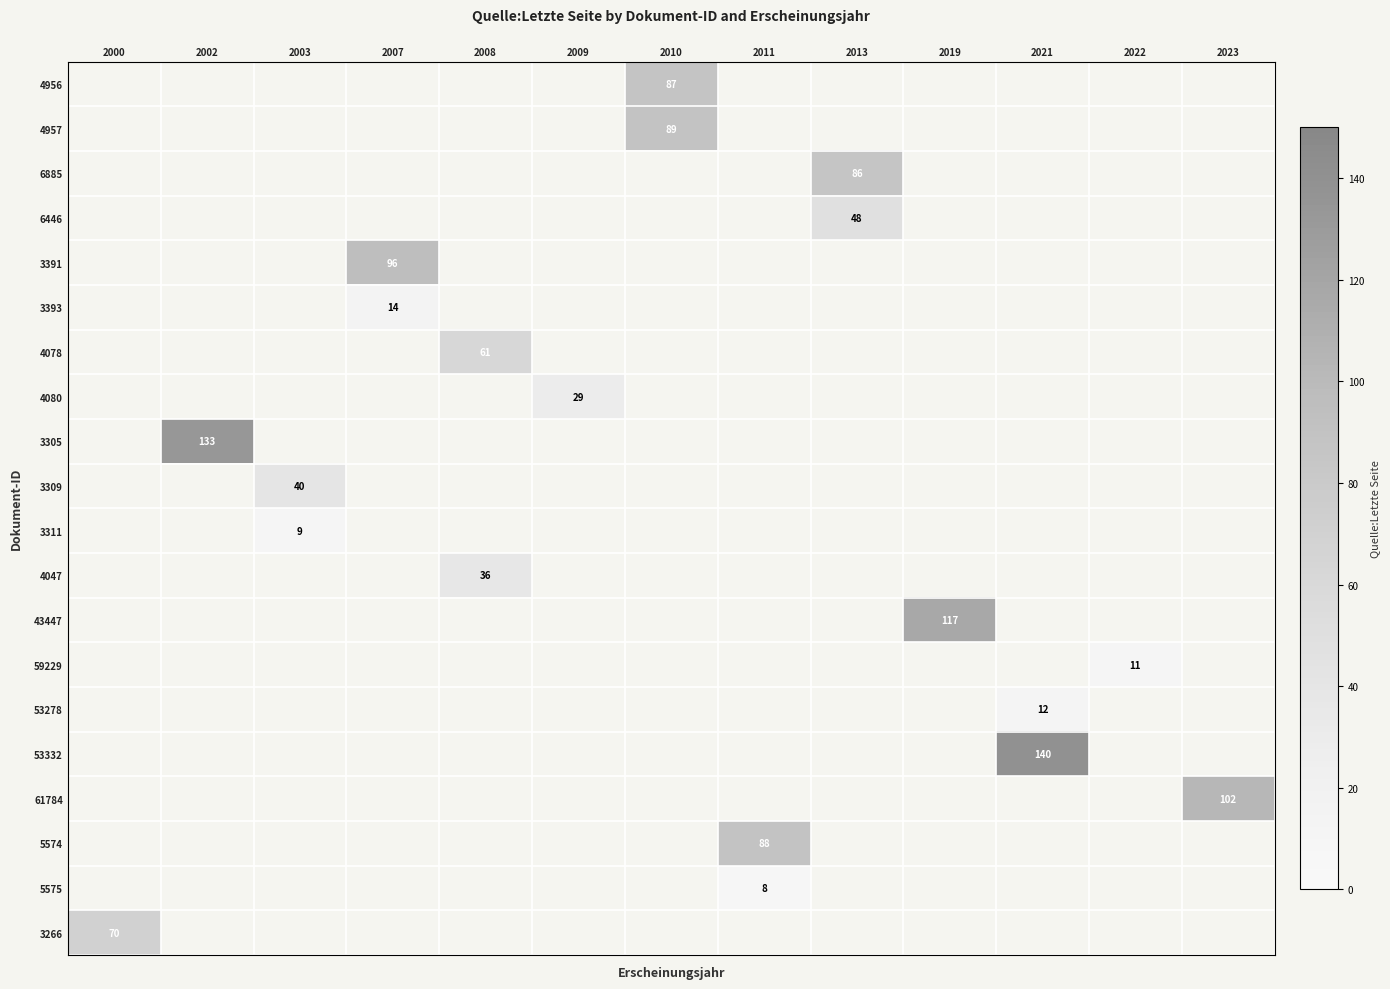

How many series are shown in this chart?

20